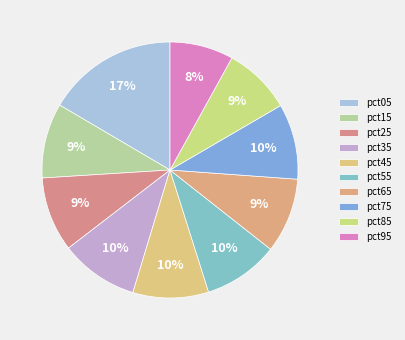

How many slices are in this pie chart?

10